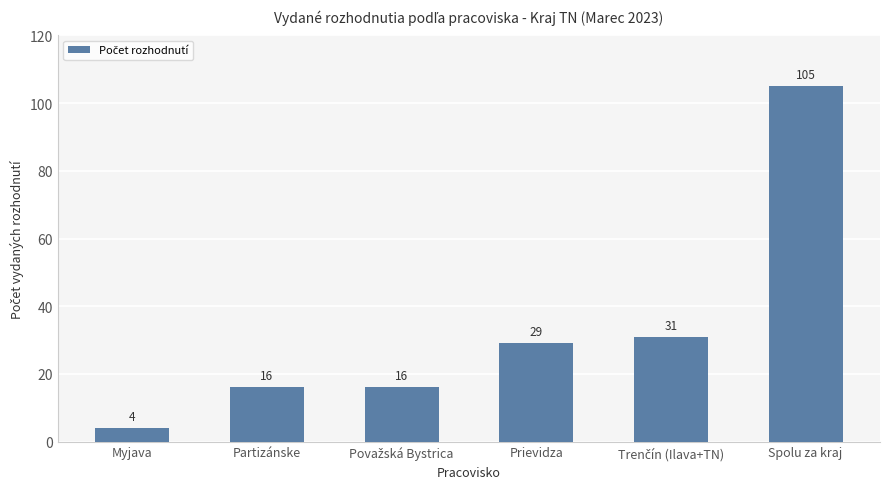

How many values are below 29?

3